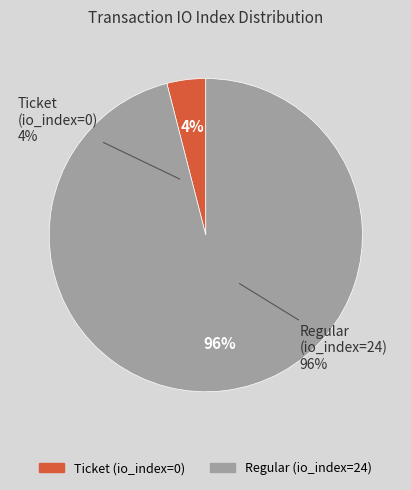

The Ticket (io_index=0) slice represents 13% of the pie. True or false?

False